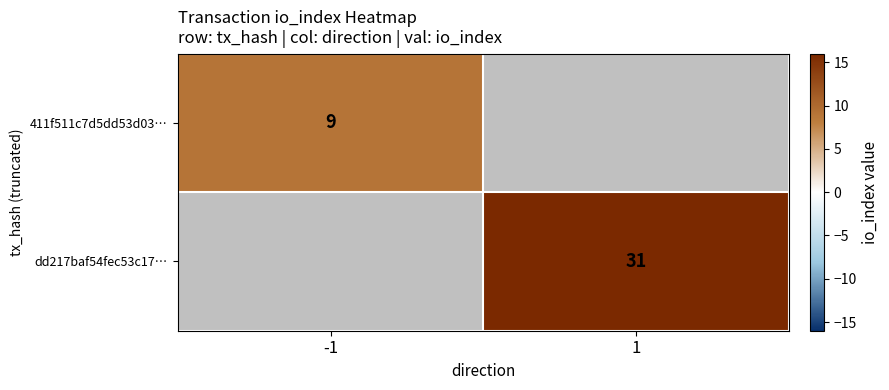

Is it true that dd217baf54fec53c17… equals 31 at 1?

True